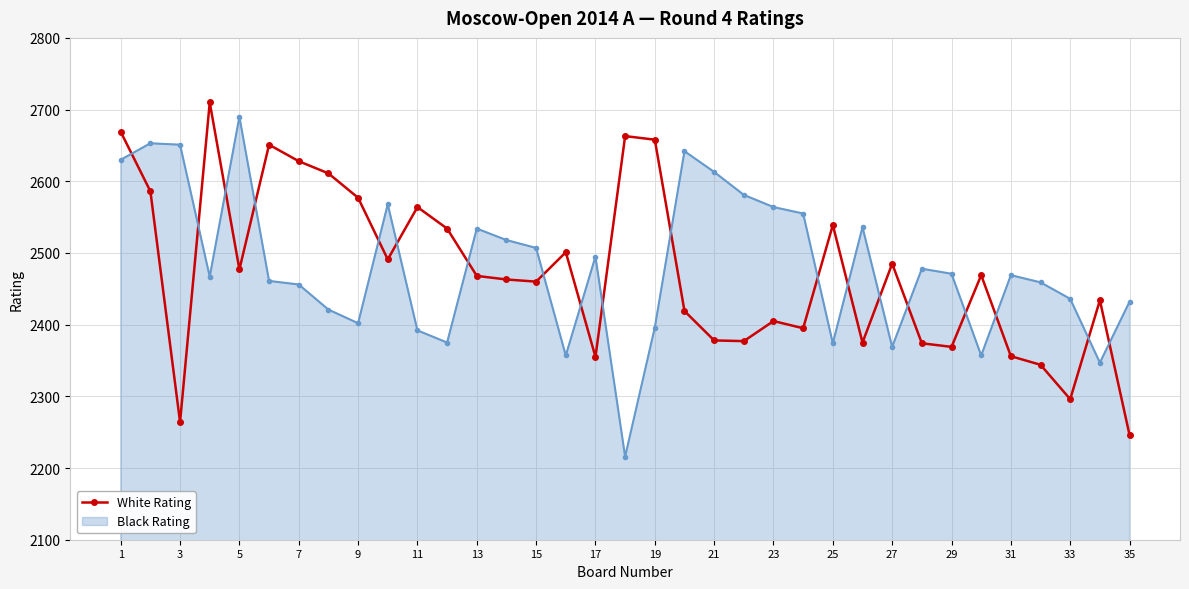

What is the difference between the second highest and minimum values in the White Rating series?

423